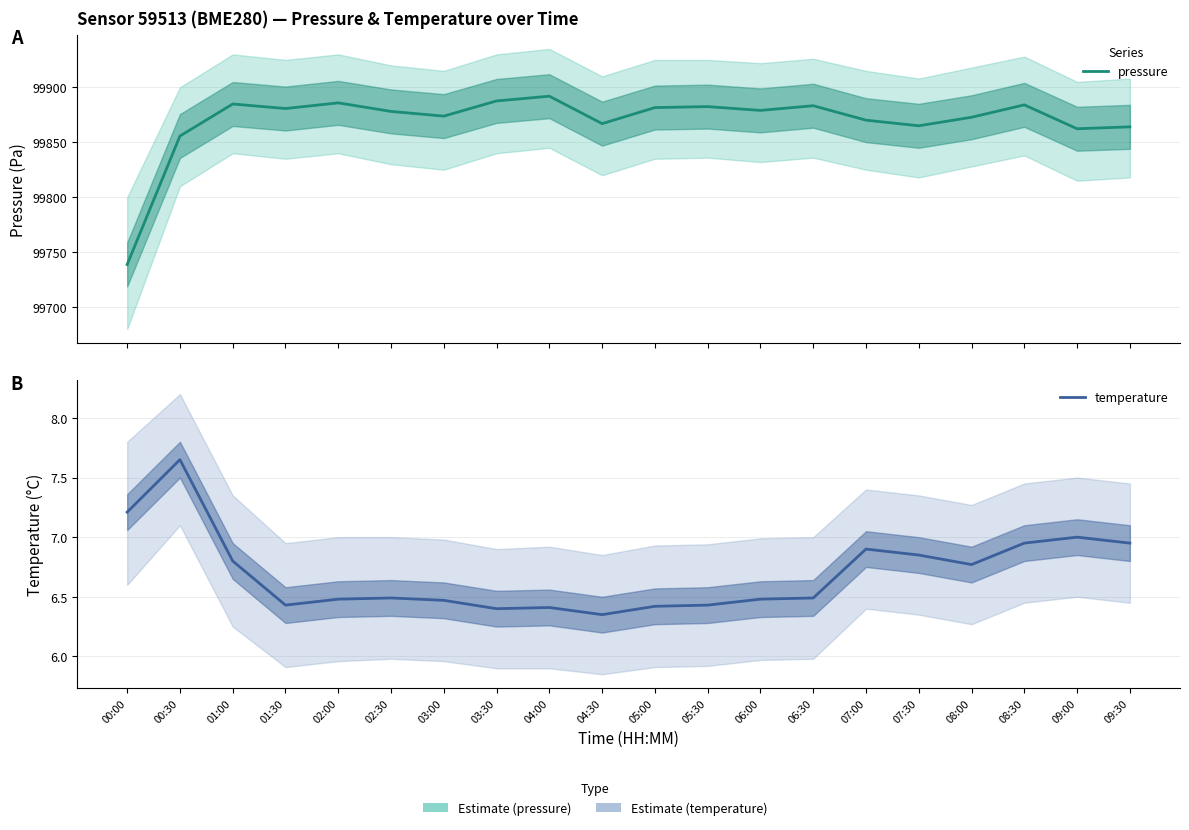

What are all the series names shown in the legend?

pressure, temperature